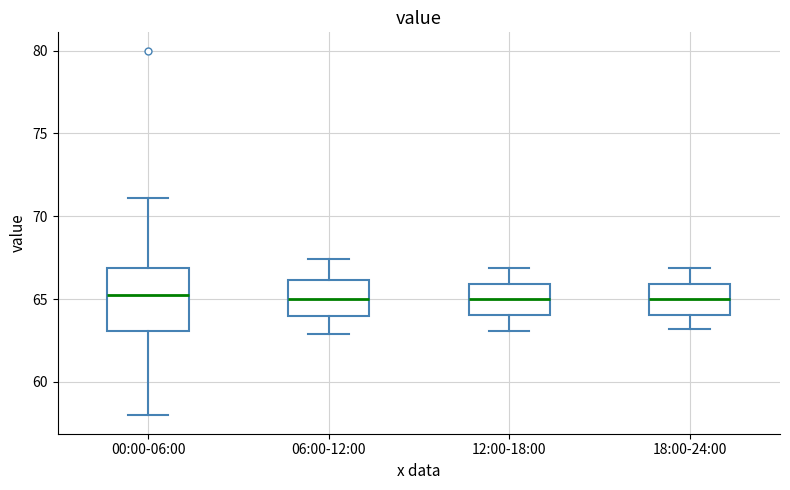

Reading left to right, read every box against the y-axis: the position of its median line, the range the box covers, and the ends of its whiskers. The values are not printed on the chart, so give them approximately, as read against the axis.

00:00-06:00: median 65.0, box 63.0 to 67.0, whiskers 58.0 to 71.0
06:00-12:00: median 65.0, box 64.0 to 66.0, whiskers 63.0 to 67.5
12:00-18:00: median 65.0, box 64.0 to 66.0, whiskers 63.0 to 67.0
18:00-24:00: median 65.0, box 64.0 to 66.0, whiskers 63.0 to 67.0